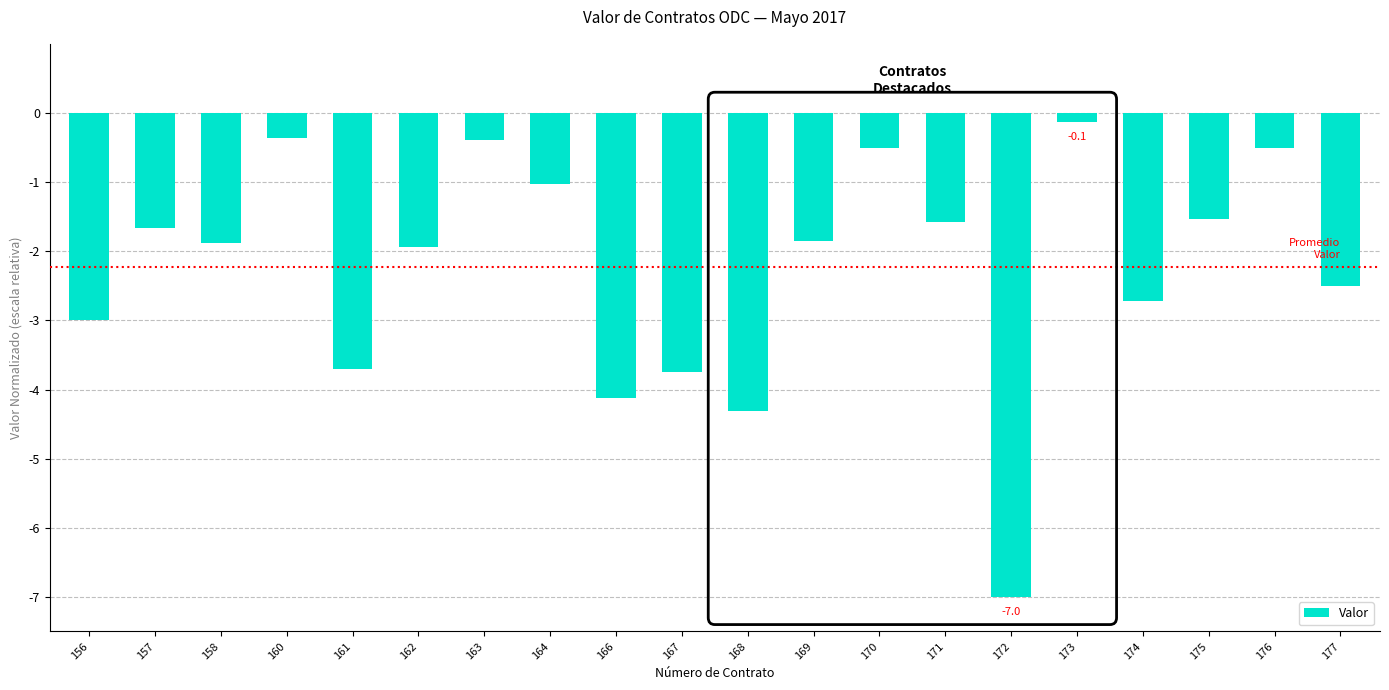

What is the difference between the values at 158 and 171?

0.3